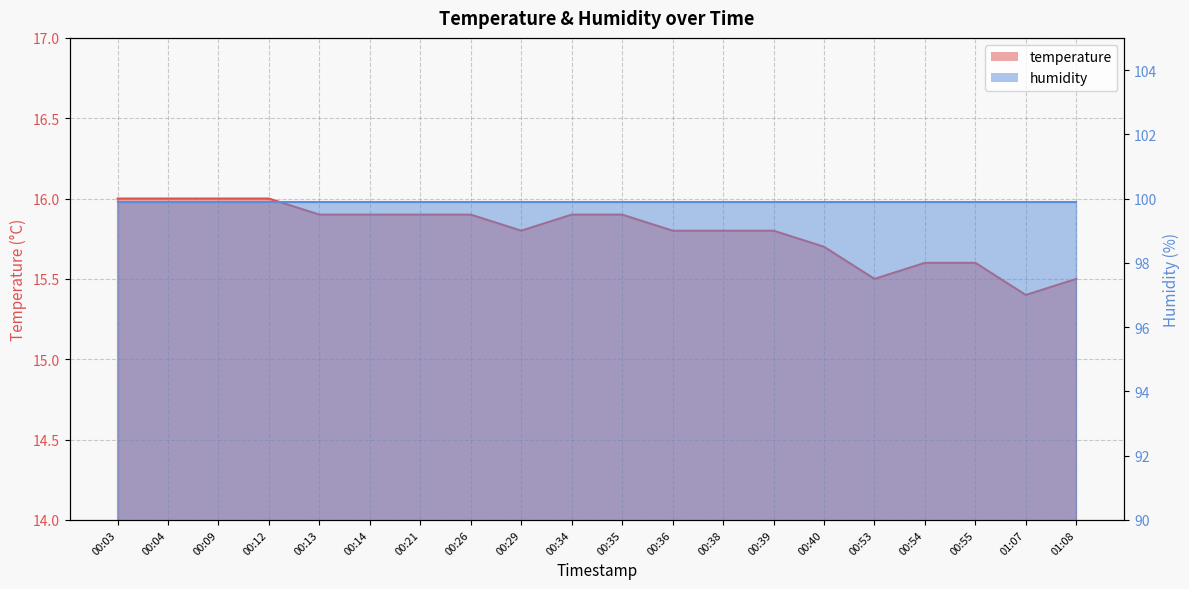

List the labels in order of value, smallest first.

01:07, 00:53, 01:08, 00:54, 00:55, 00:40, 00:29, 00:36, 00:38, 00:39, 00:13, 00:14, 00:21, 00:26, 00:34, 00:35, 00:03, 00:04, 00:09, 00:12